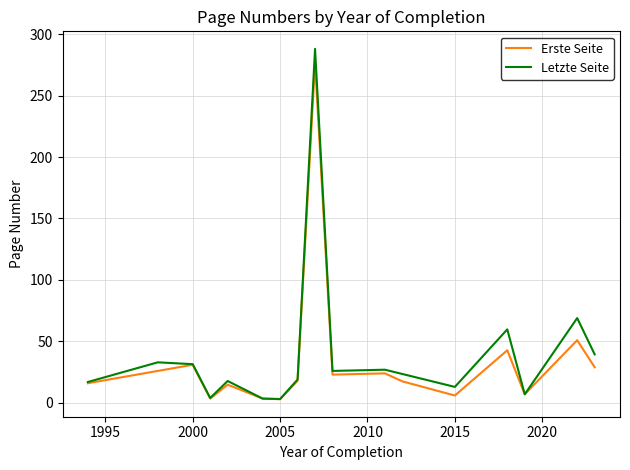

Which series has the largest range (max minus min)?

Letzte Seite